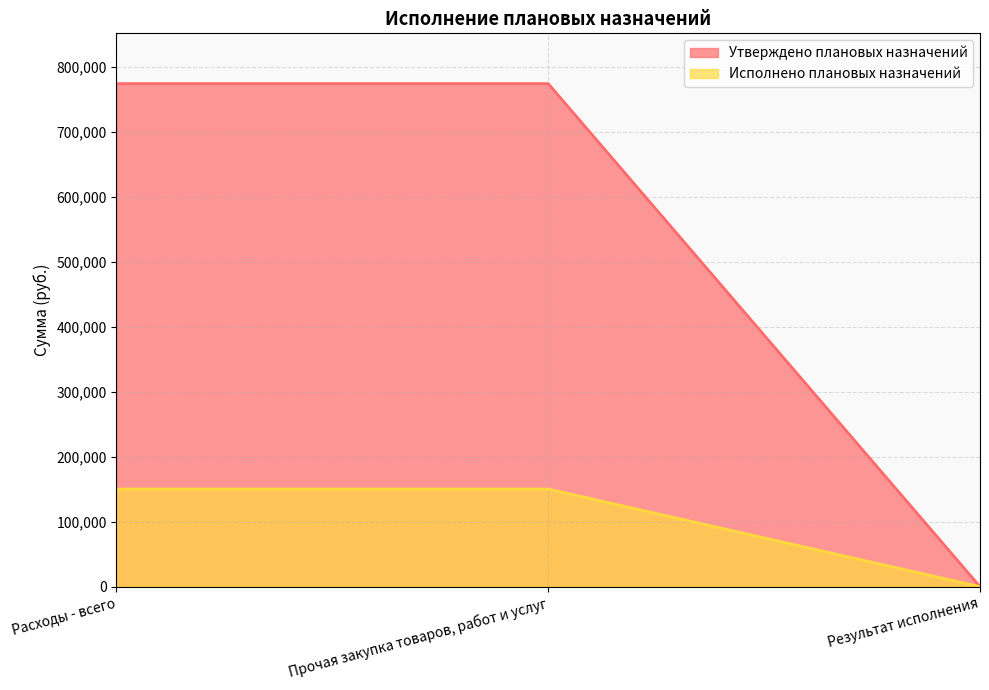

What is the difference between the Утверждено плановых назначений values at Расходы - всего and Результат исполнения?

774690.0